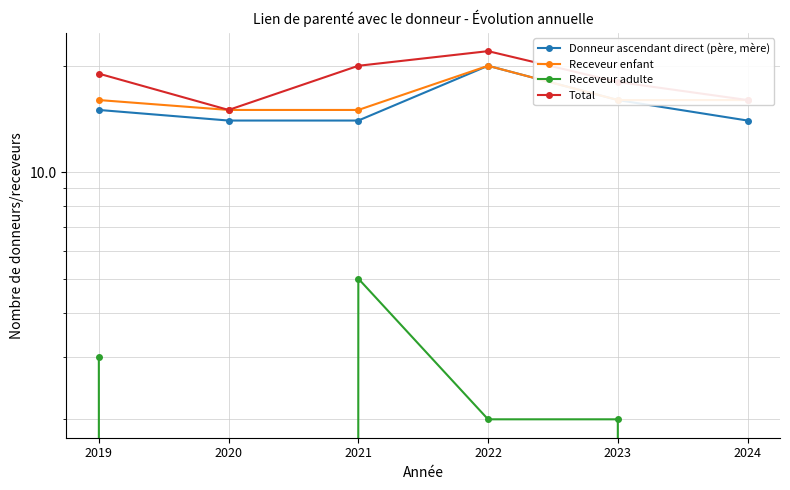

The value of Donneur ascendant direct (père, mère) at 2023 is 26. True or false?

False